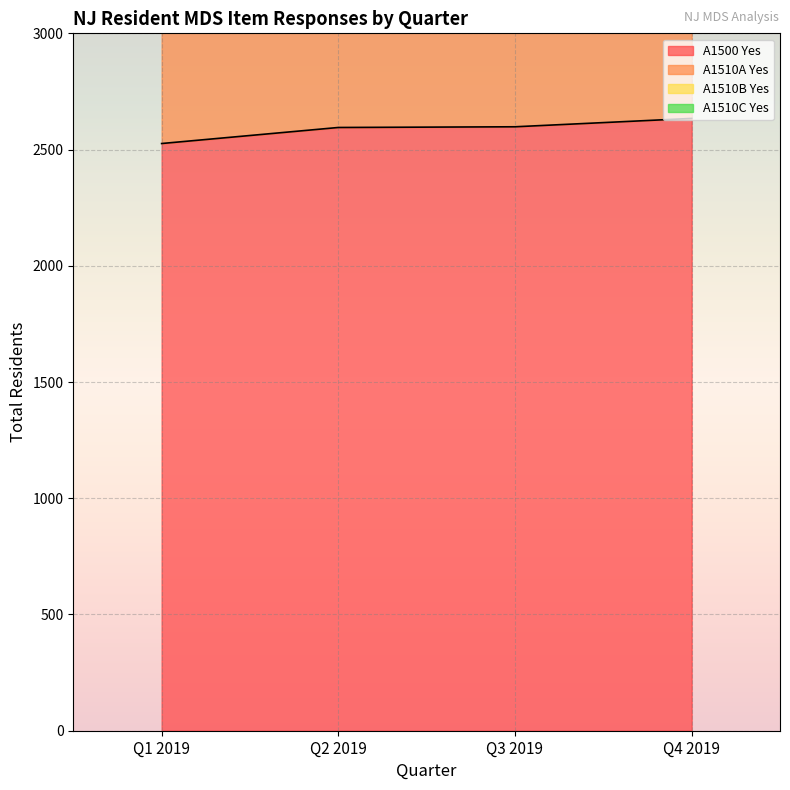

Reading left to right, what are all the values shown in this chart?

A1500 Yes: Q1 2019=2526	Q2 2019=2595	Q3 2019=2598	Q4 2019=2634
A1510A Yes: Q1 2019=4255	Q2 2019=4381	Q3 2019=4441	Q4 2019=4524